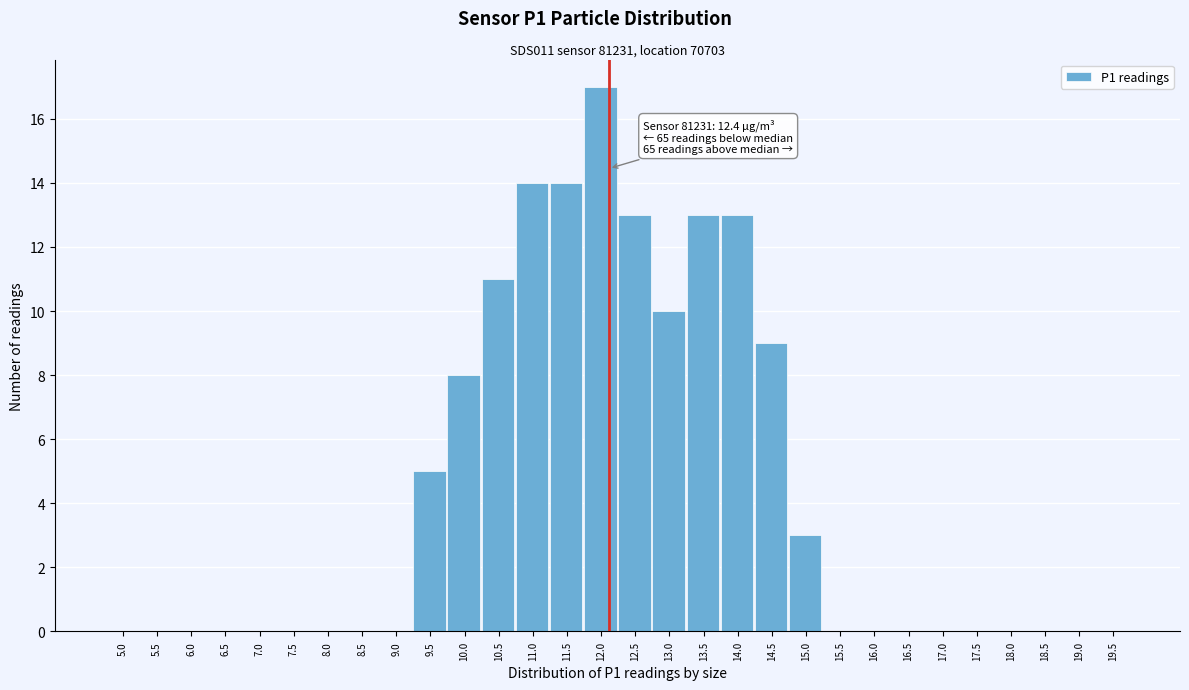

Reading left to right, what are all the values shown in this chart?

5.0=0	5.5=0	6.0=0	6.5=0	7.0=0	7.5=0	8.0=0	8.5=0	9.0=0	9.5=5	10.0=8	10.5=11	11.0=14	11.5=14	12.0=17	12.5=13	13.0=10	13.5=13	14.0=13	14.5=9	15.0=3	15.5=0	16.0=0	16.5=0	17.0=0	17.5=0	18.0=0	18.5=0	19.0=0	19.5=0